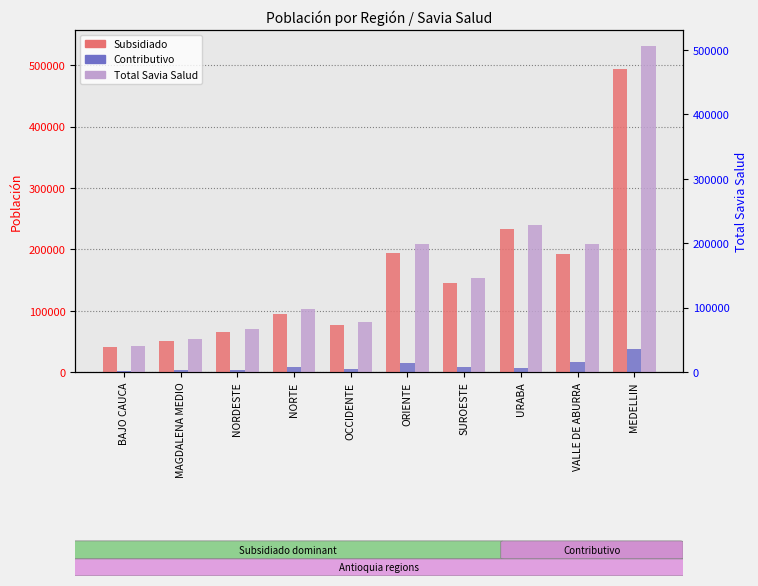

What is the difference between the maximum and minimum values in the Total Savia Salud series?

488312